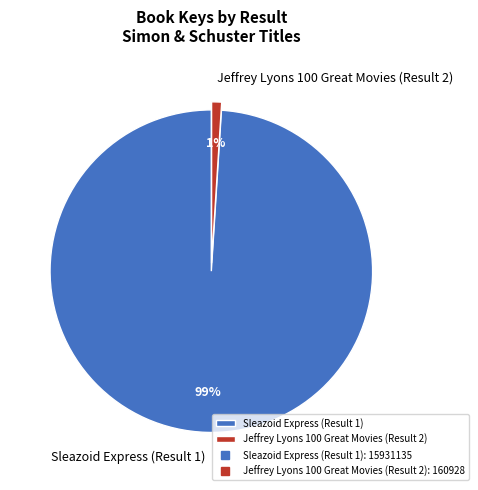

Is there any slice that represents more than half of the pie?

Yes